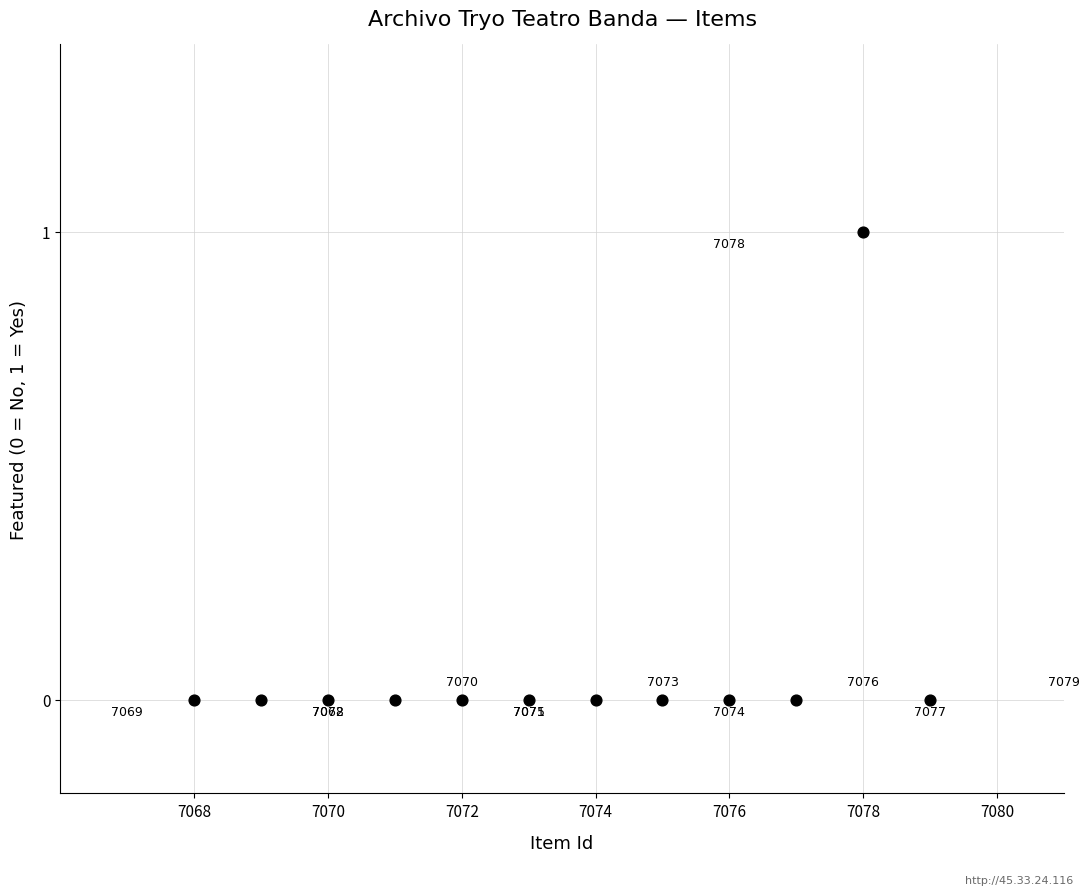

What is the range of X values (max minus min)?

11